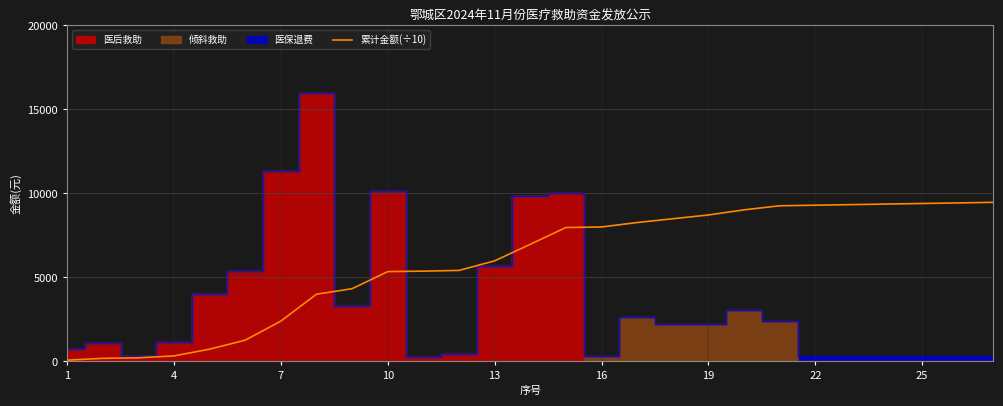

What is the value of the 25th point from the left?

9400.9